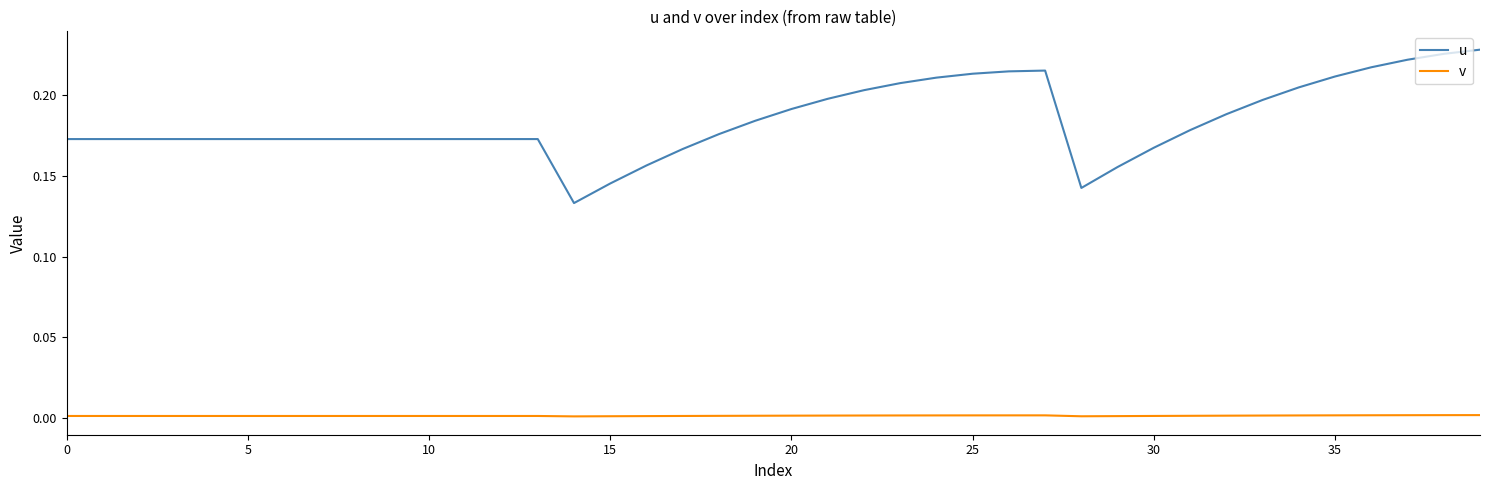

Which series has the largest range (max minus min)?

u